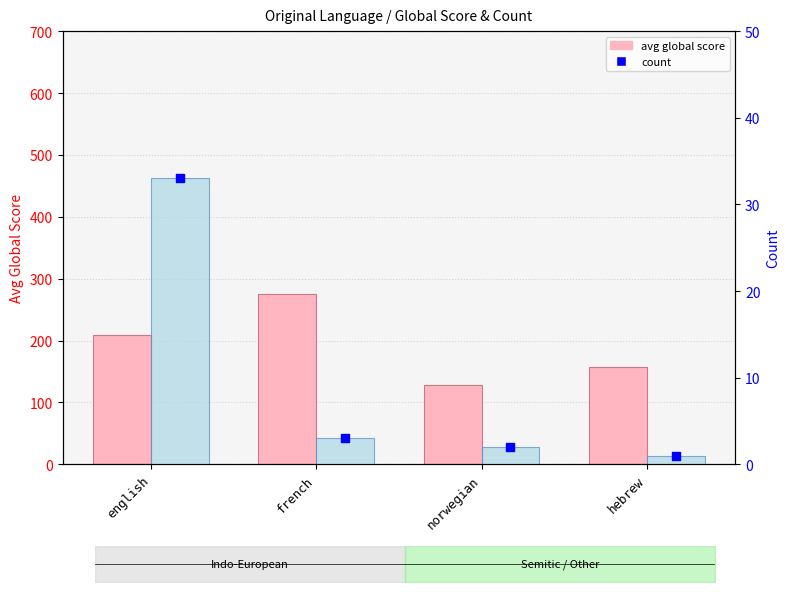

Is the value of count (bar) at french greater than the value of count at french?

No